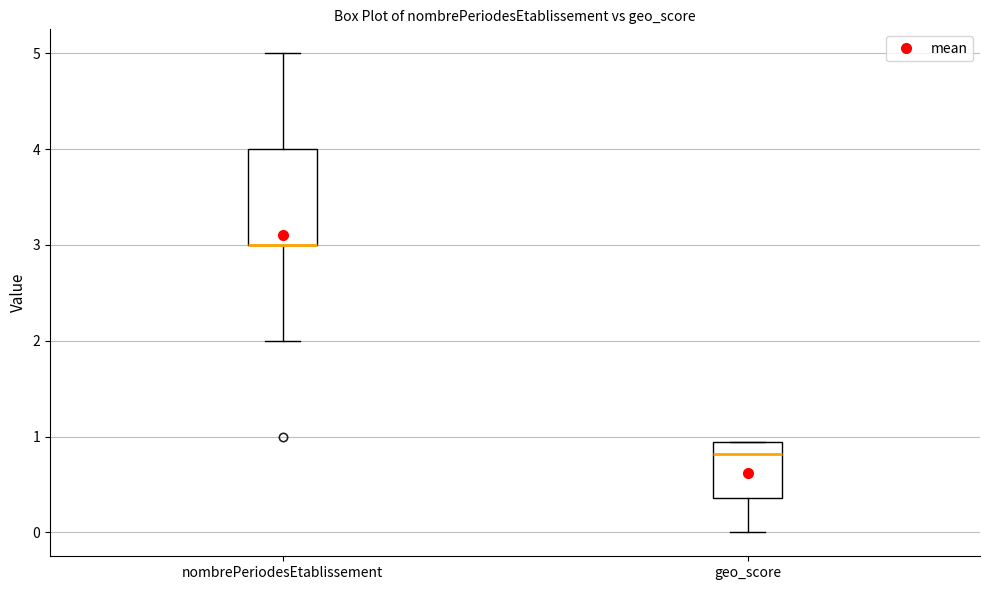

Where is the upper edge of the box for nombrePeriodesEtablissement on the y-axis? The values are not printed on the chart, so give them approximately, as read against the axis.

4.0